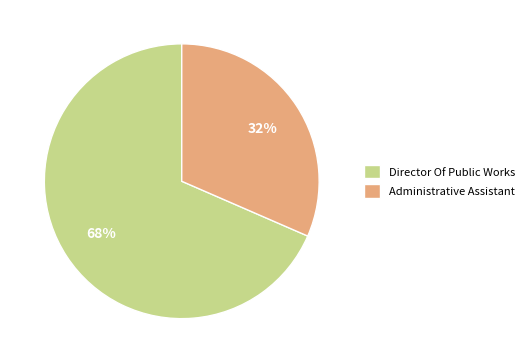

Between Administrative Assistant and Director Of Public Works, which is larger?

Director Of Public Works